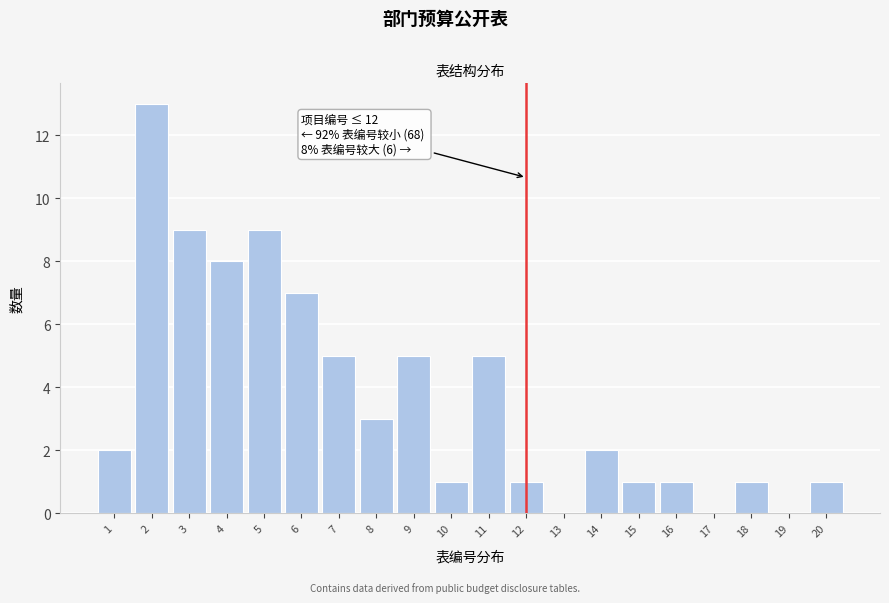

Reading right to left, what are all the values shown in this chart?

20=1	19=0	18=1	17=0	16=1	15=1	14=2	13=0	12=1	11=5	10=1	9=5	8=3	7=5	6=7	5=9	4=8	3=9	2=13	1=2